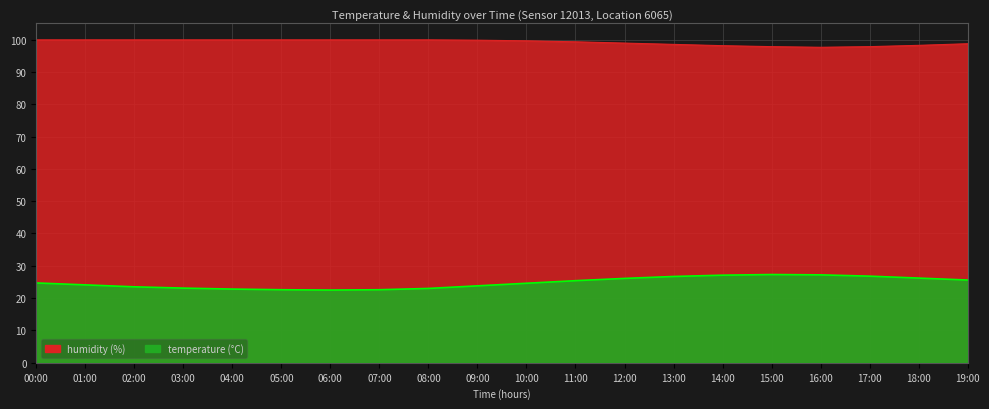

What is the total value across all series at 18:00?

124.4